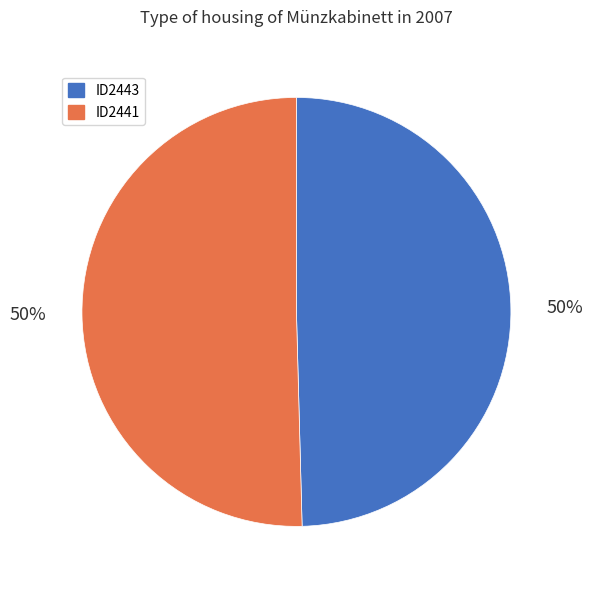

The ID2443 slice represents 50% of the pie. True or false?

True